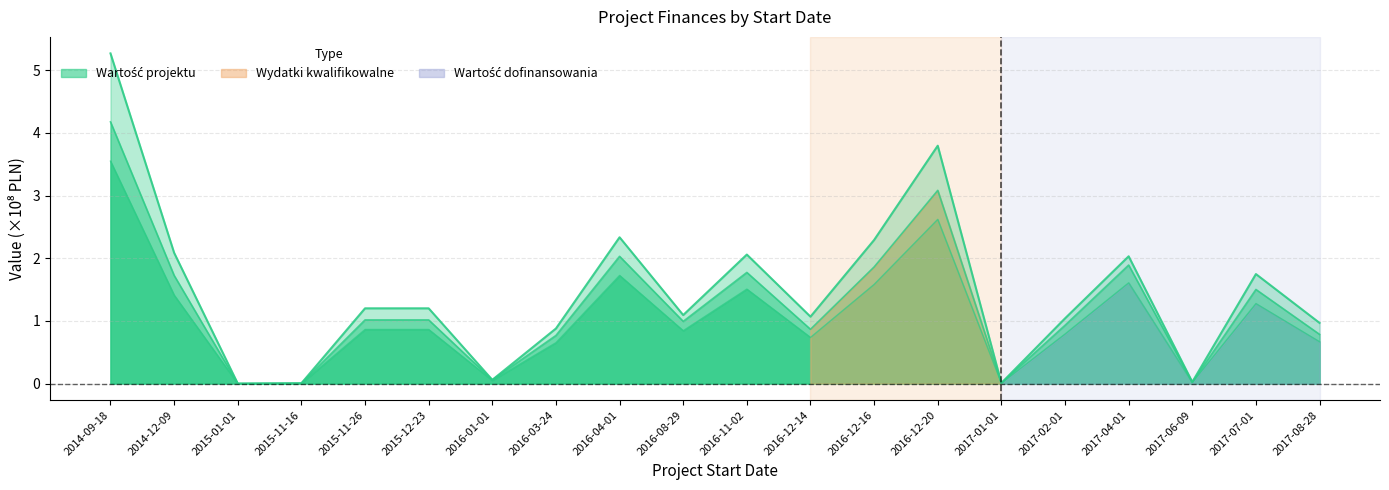

List the labels in order of Wartość projektu value, smallest first.

2015-01-01, 2015-11-16, 2017-01-01, 2017-06-09, 2016-01-01, 2016-03-24, 2017-08-28, 2017-02-01, 2016-12-14, 2016-08-29, 2015-11-26, 2015-12-23, 2017-07-01, 2017-04-01, 2016-11-02, 2014-12-09, 2016-12-16, 2016-04-01, 2016-12-20, 2014-09-18